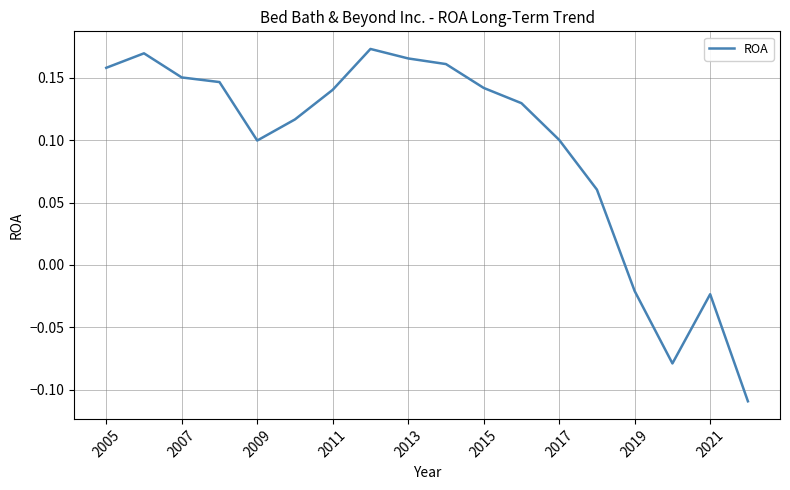

What is the difference between the maximum and minimum values?

0.3